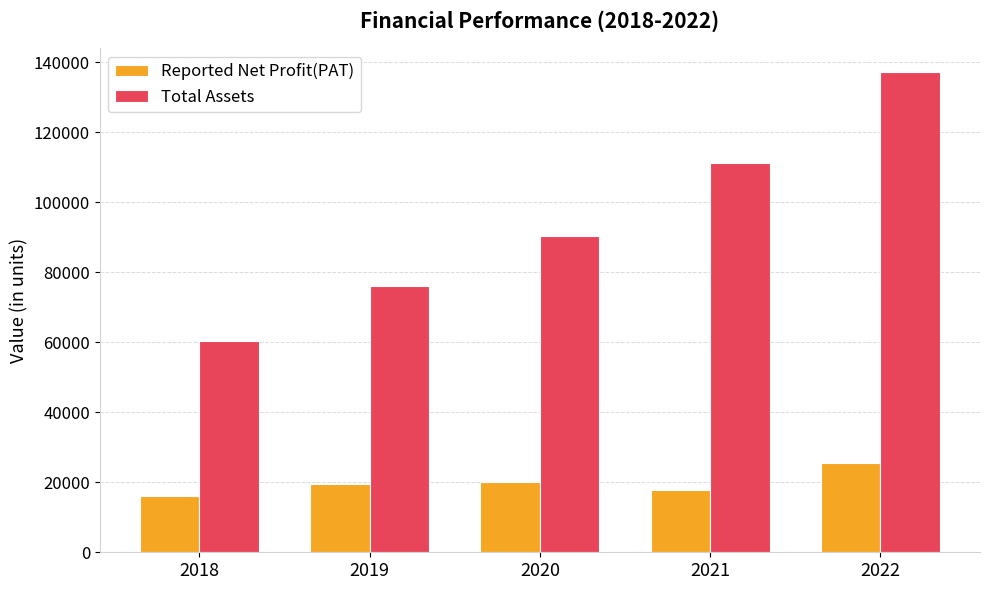

What is the spread (max minus min) of values at 2021?

93294.0